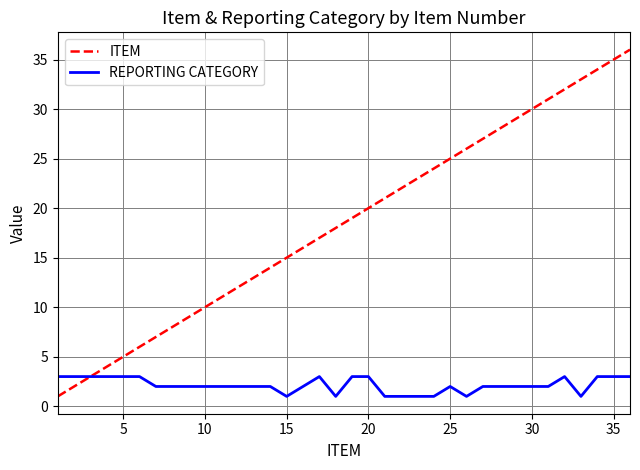

Rank the series by their maximum value, from highest to lowest.

ITEM, REPORTING CATEGORY